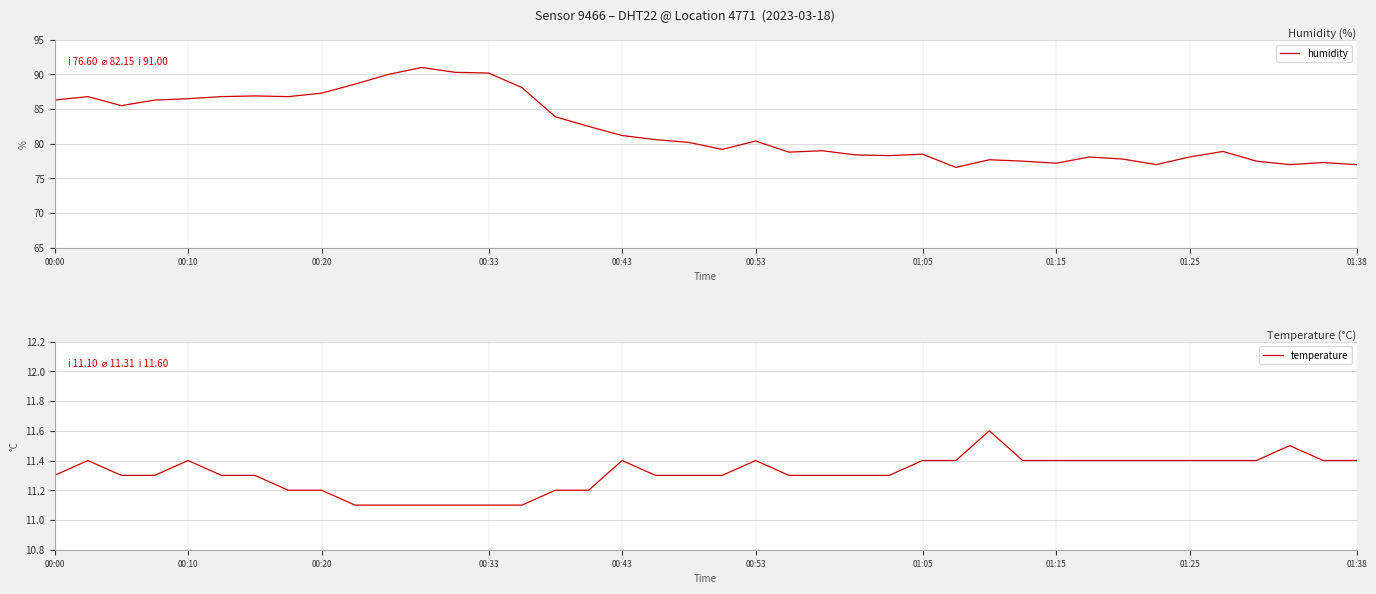

What is the lowest value of the temperature series?

11.1